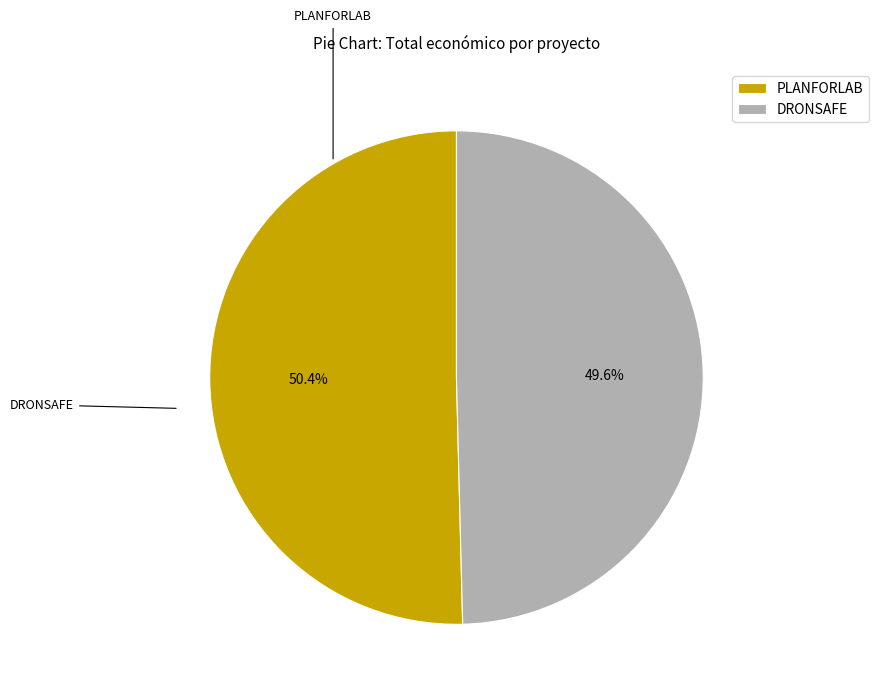

To the nearest percent, what is the difference between the DRONSAFE and PLANFORLAB slice percentages?

1%